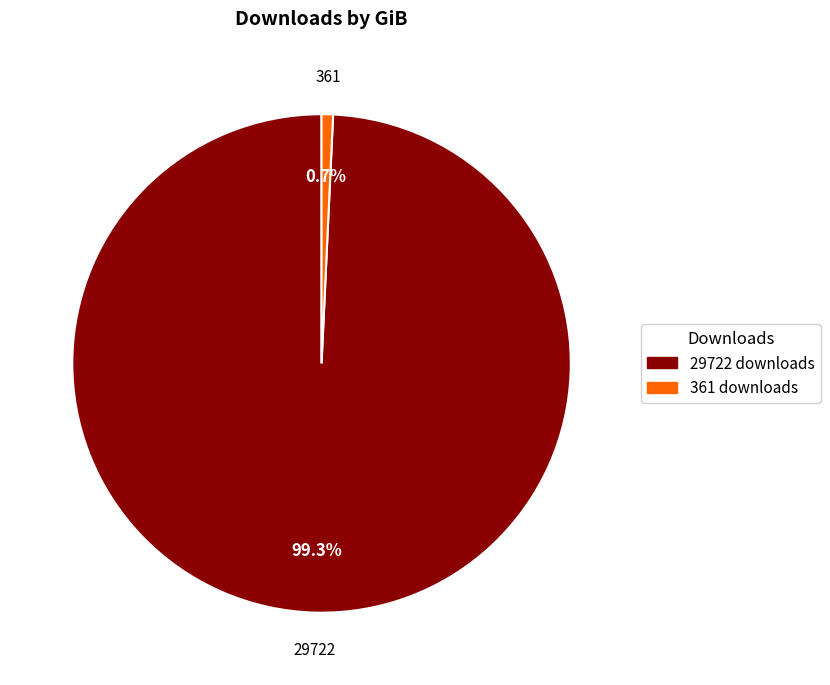

Does 361 represent more than half of the total?

No